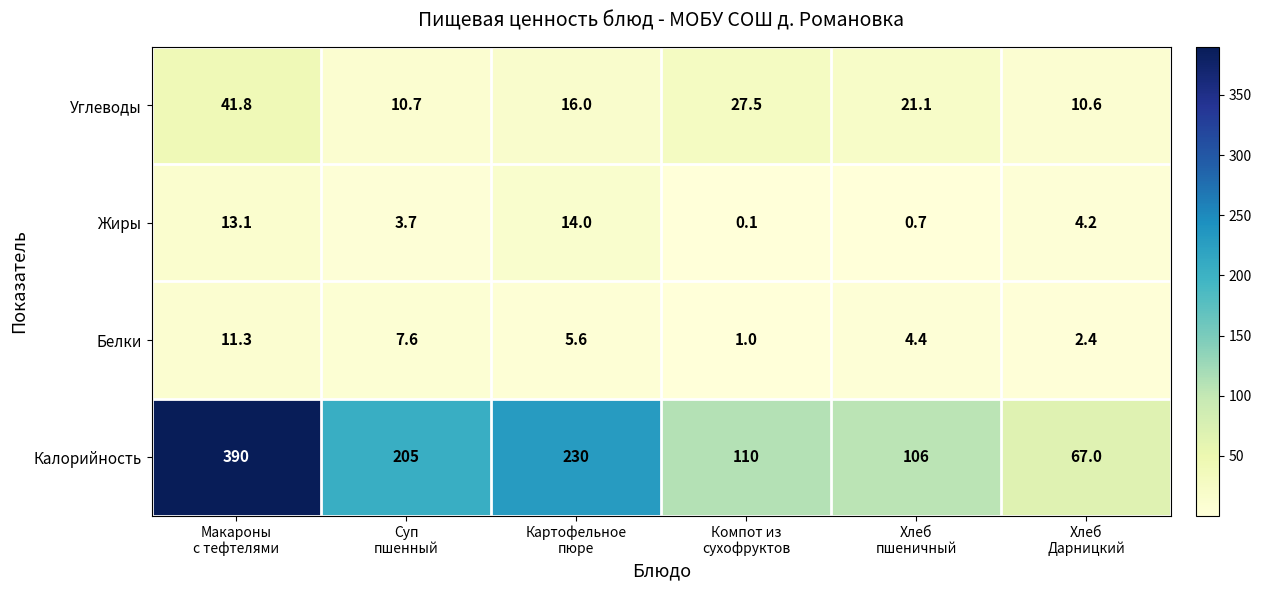

What is the maximum value shown in the chart?

390.0